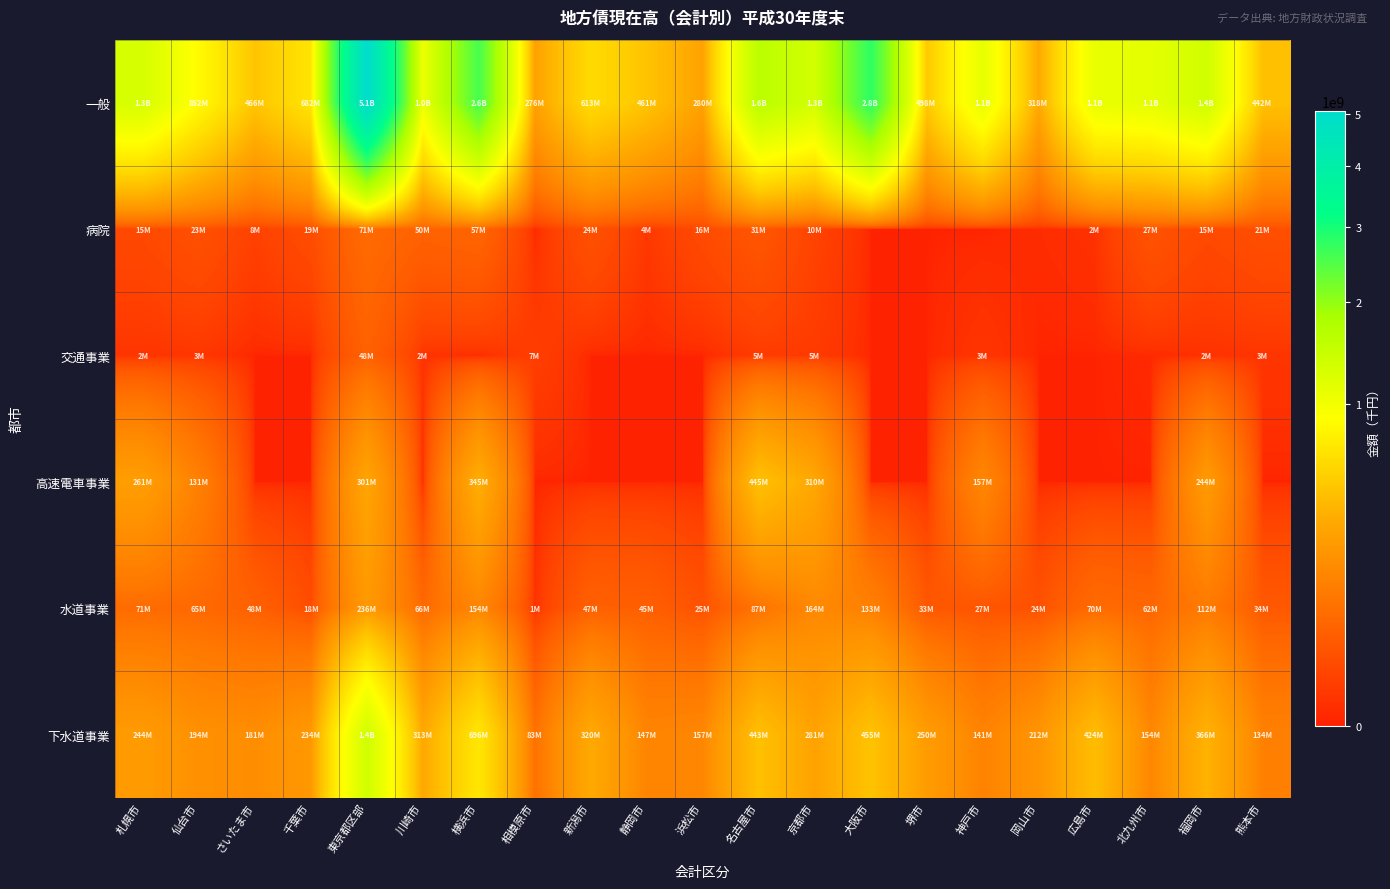

What is the difference between the highest and lowest values at 静岡市?

461388484